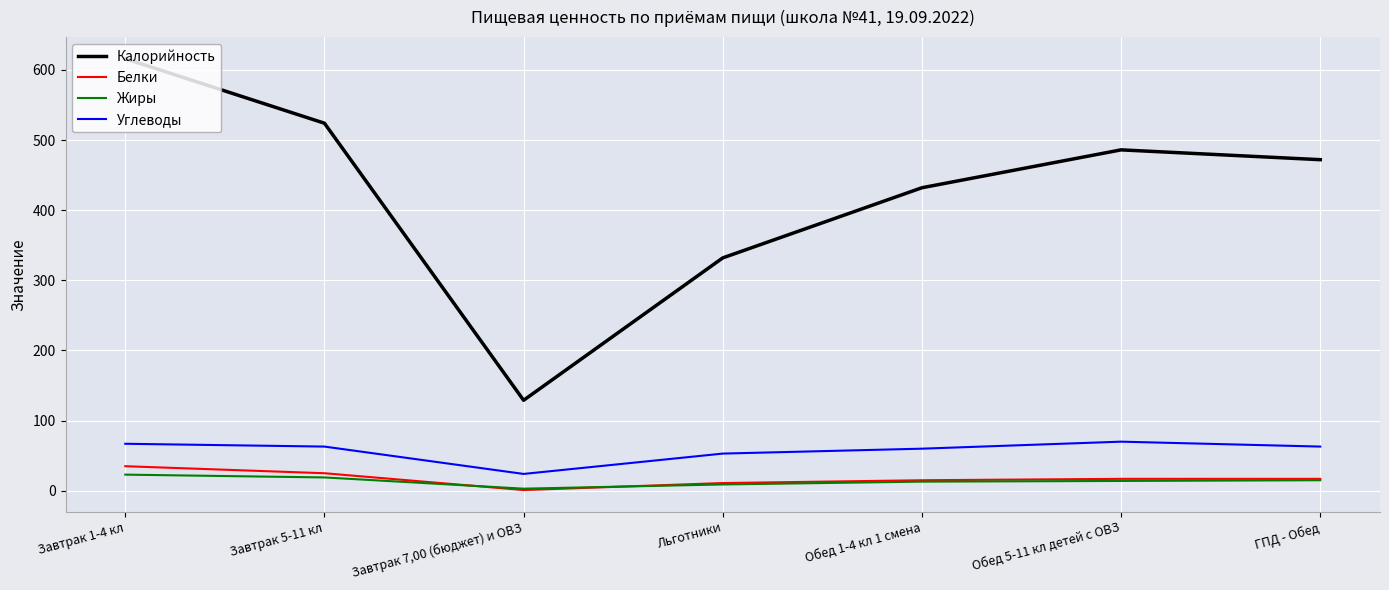

How many interior local valleys does the Калорийность series have?

1